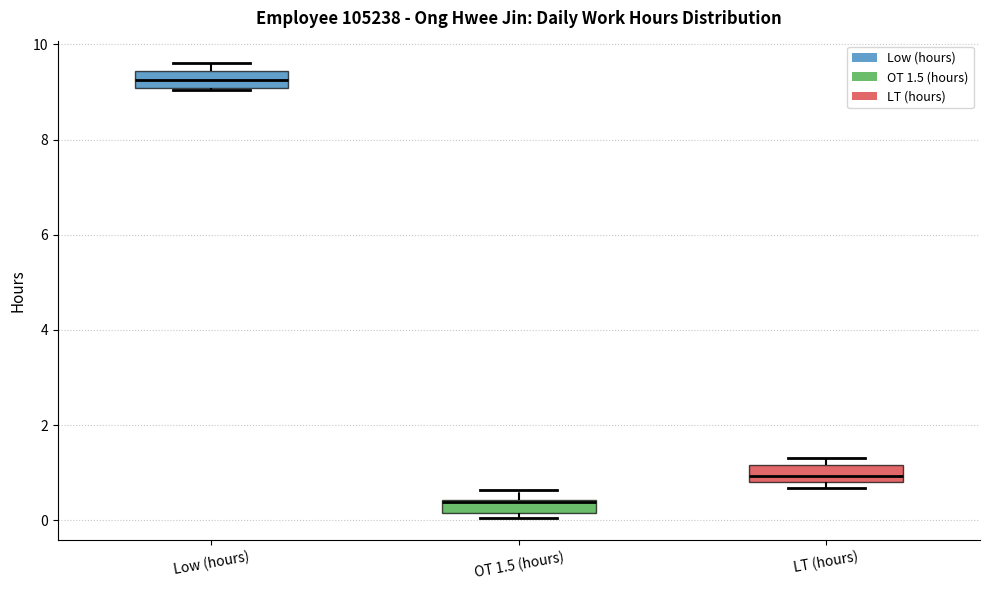

Which box's median line is the highest?

Low (hours)